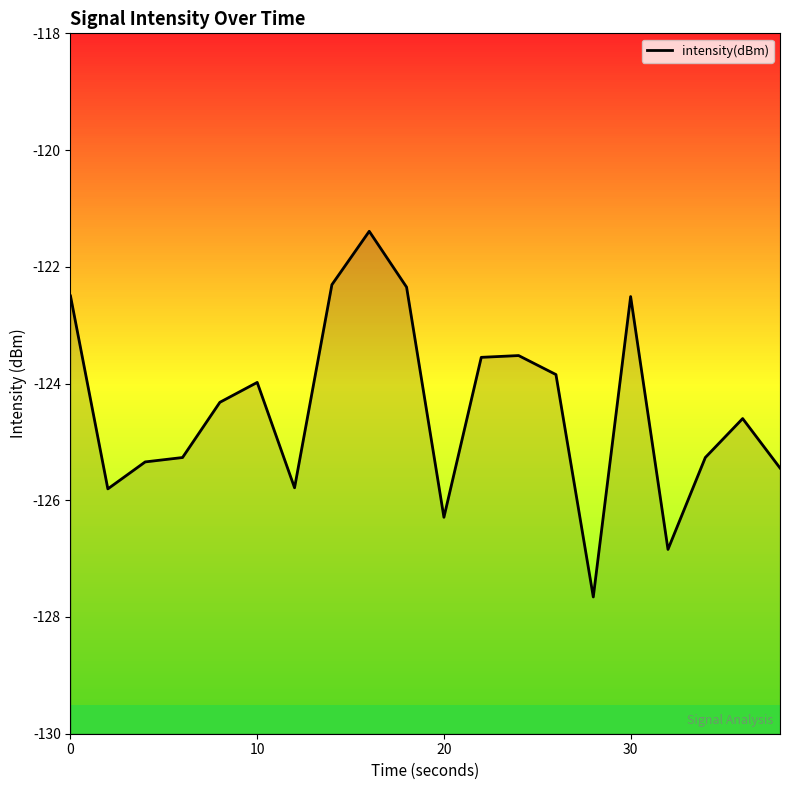

True or false: there are more than 0 points higher than both neighbors.

True